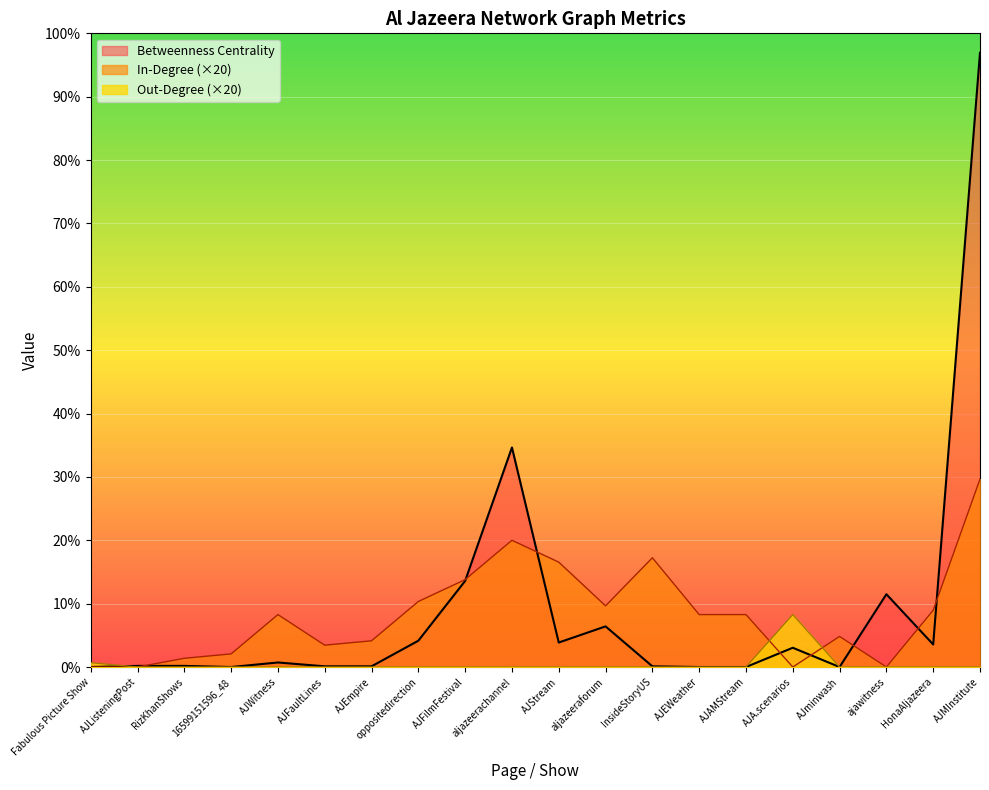

Which series changed the most between AJStream and aljazeeraforum?

In-Degree (×20)